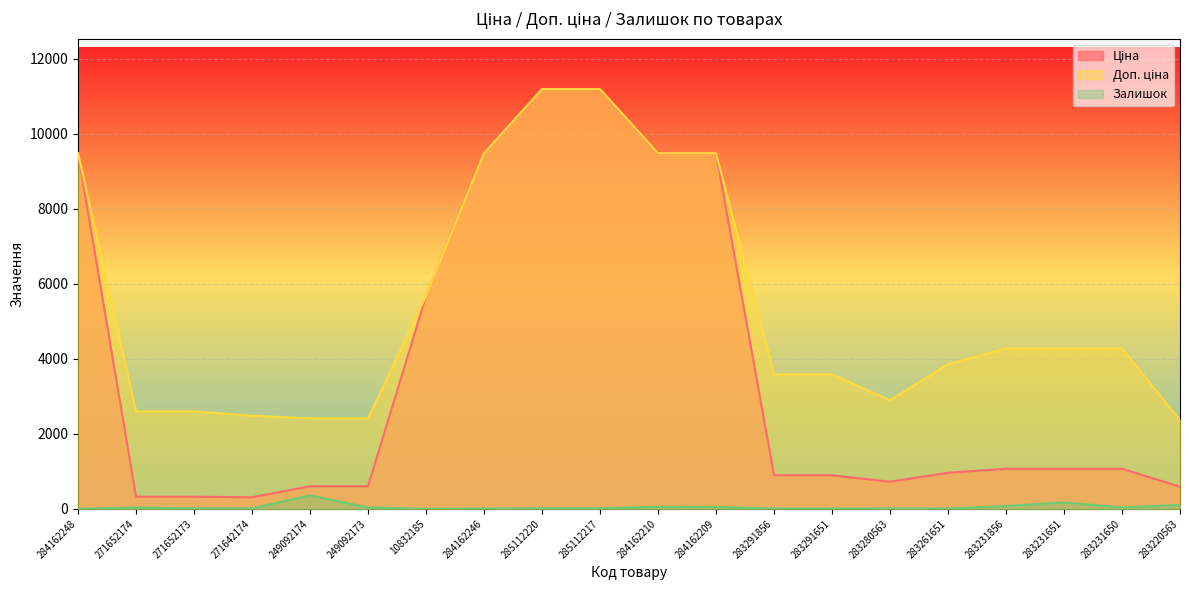

What is the total value across all series at 283220563?

3064.2